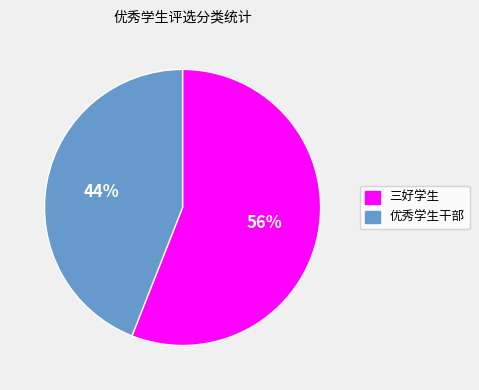

Do 三好学生 and 优秀学生干部 together represent more than half of the pie?

Yes